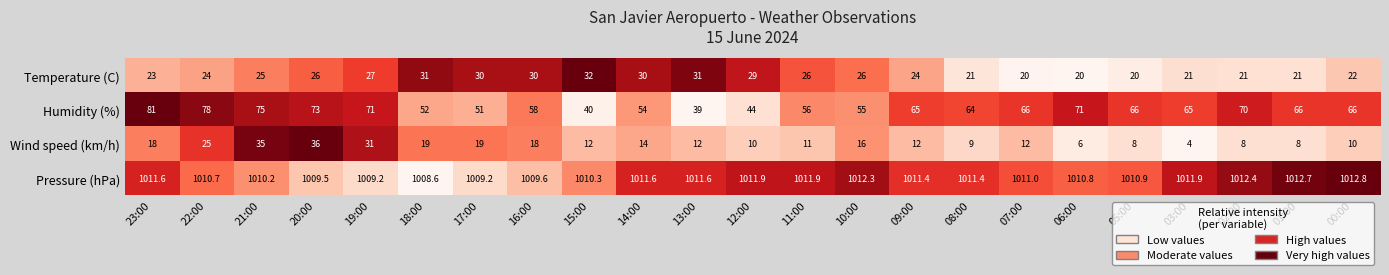

What is the approximate value of Wind speed (km/h) at 23:00?

18.0